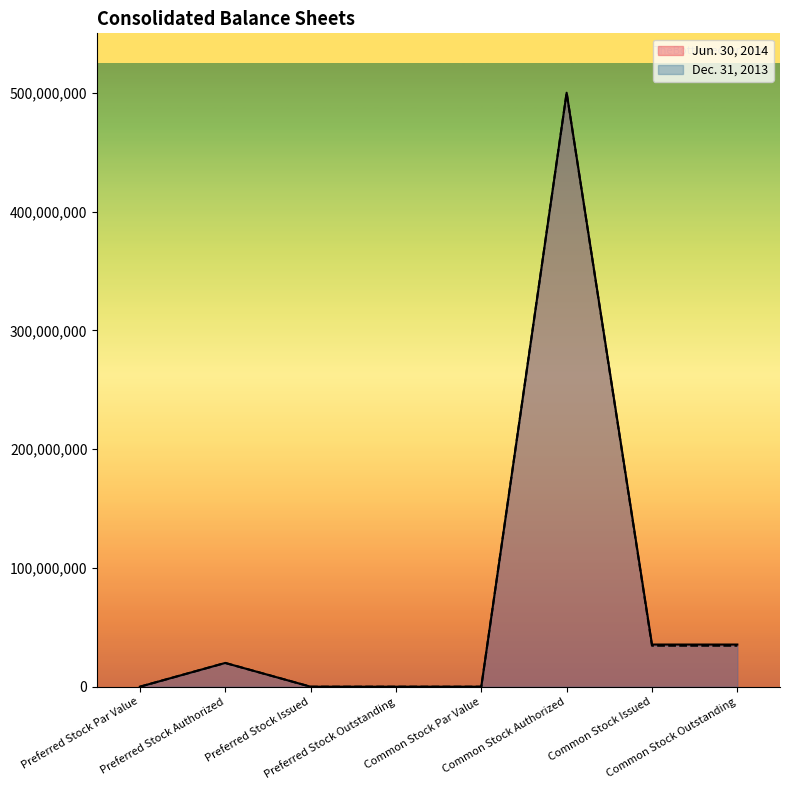

True or false: Jun. 30, 2014 has a value of 20000000 at Preferred Stock Authorized.

True